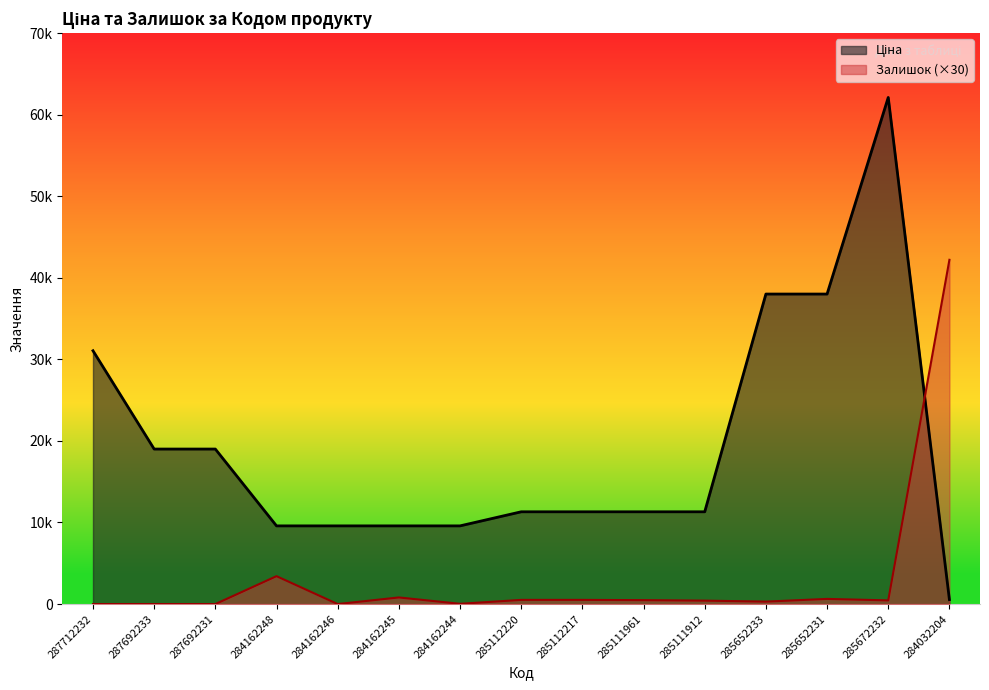

What is the value of the Залишок point at the 8th from the left?

510.0